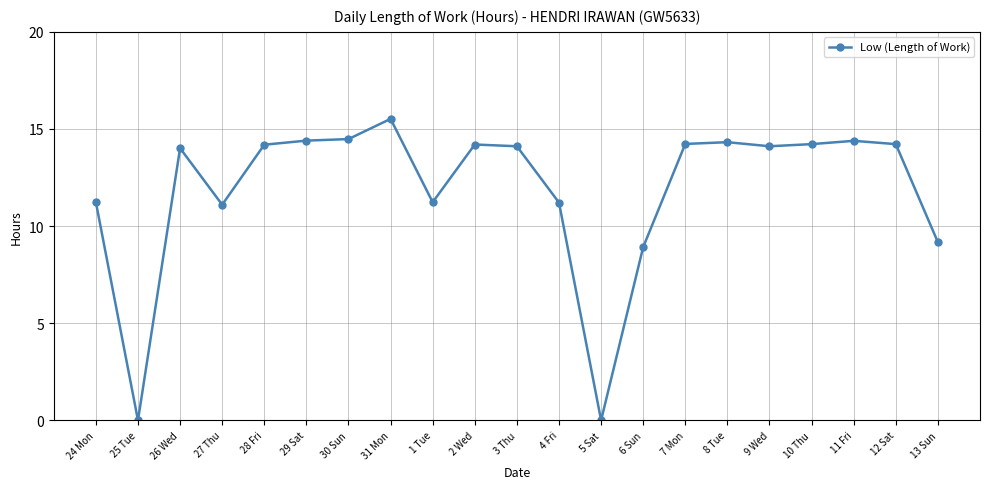

Is it true that the value at 5 Sat is -5.2?

False